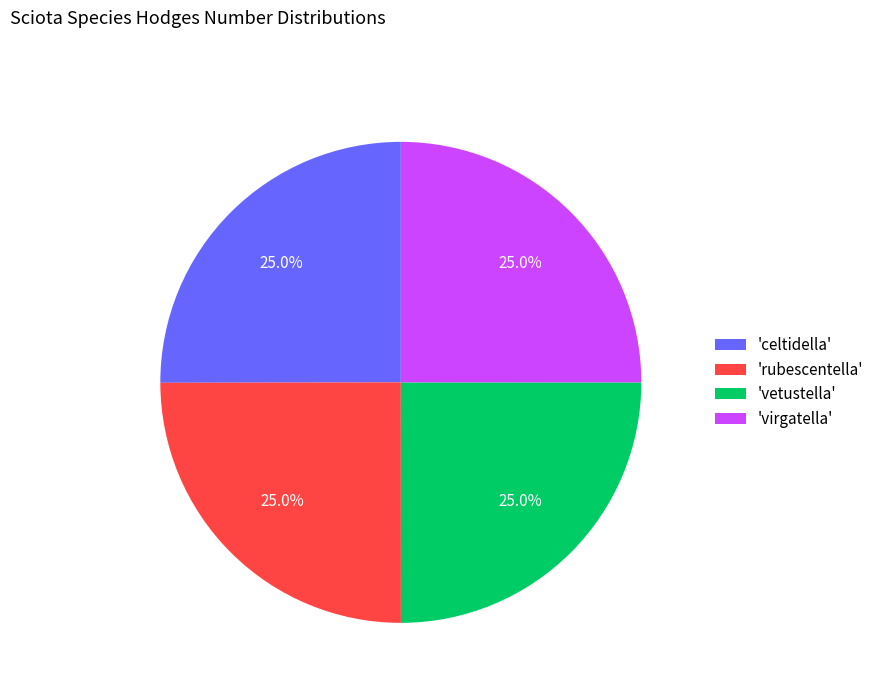

Does 'vetustella' represent more than half of the total?

No